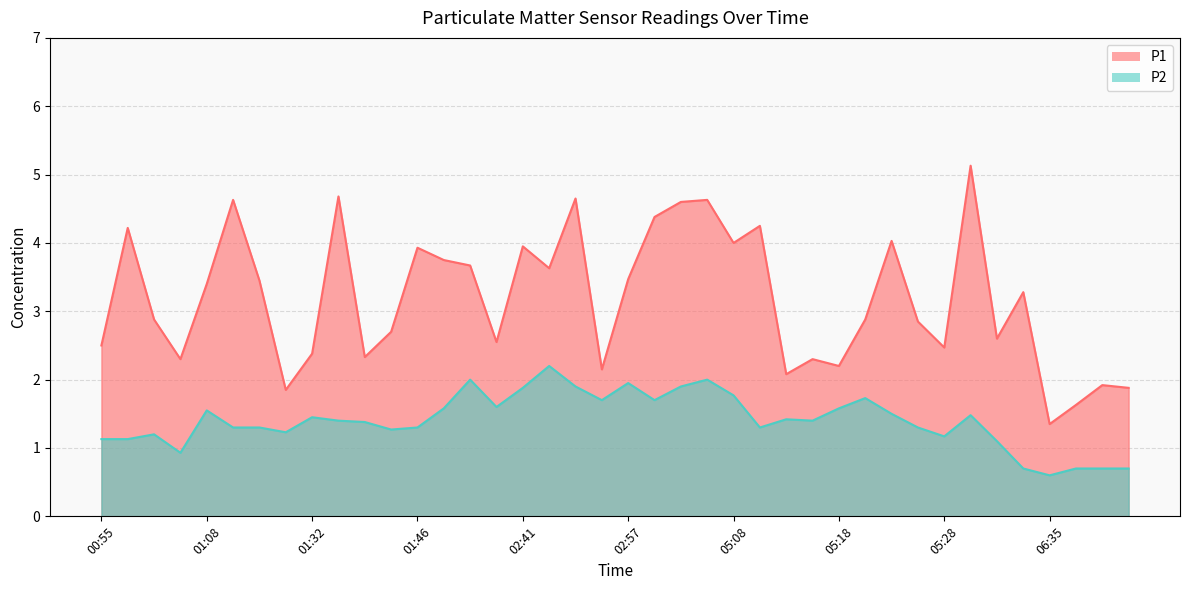

Reading right to left, transcribe all the data shown in this chart.

P1: 1.9	1.9	1.6	1.4	3.3	2.6	5.1	2.5	2.9	4.0	2.9	2.2	2.3	2.1	4.2	4.0	4.6	4.6	4.4	3.5	2.1	4.7	3.6	4.0	2.5	3.7	3.8	3.9	2.7	2.3	4.7	2.4	1.9	3.5	4.6	3.4	2.3	2.9	4.2	2.5
P2: 0.7	0.7	0.7	0.6	0.7	1.1	1.5	1.2	1.3	1.5	1.7	1.6	1.4	1.4	1.3	1.8	2.0	1.9	1.7	1.9	1.7	1.9	2.2	1.9	1.6	2.0	1.6	1.3	1.3	1.4	1.4	1.4	1.2	1.3	1.3	1.6	0.9	1.2	1.1	1.1